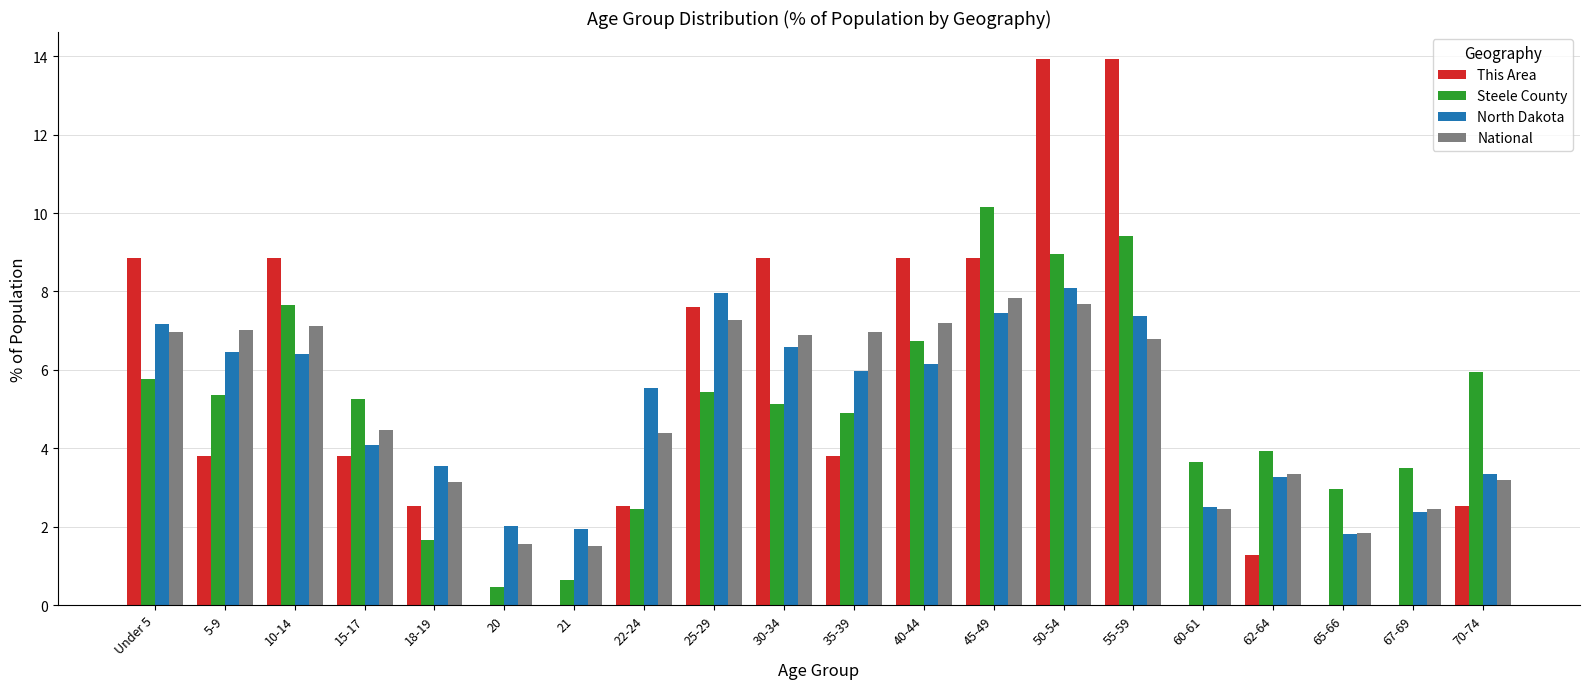

Is the value of North Dakota at 35-39 greater than the value of Steele County at 62-64?

Yes